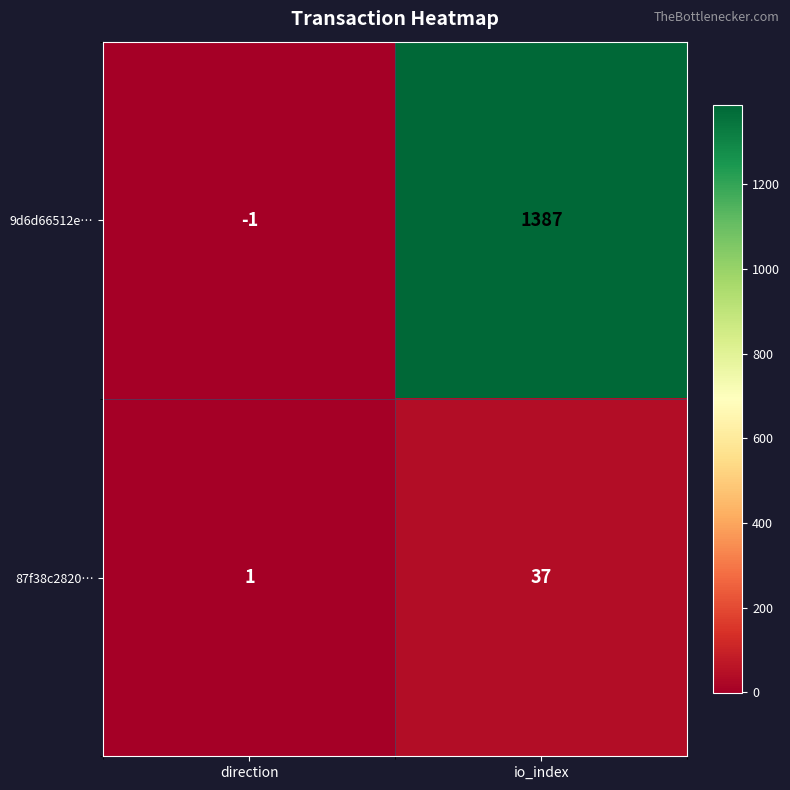

What is the spread (max minus min) of values at direction?

2